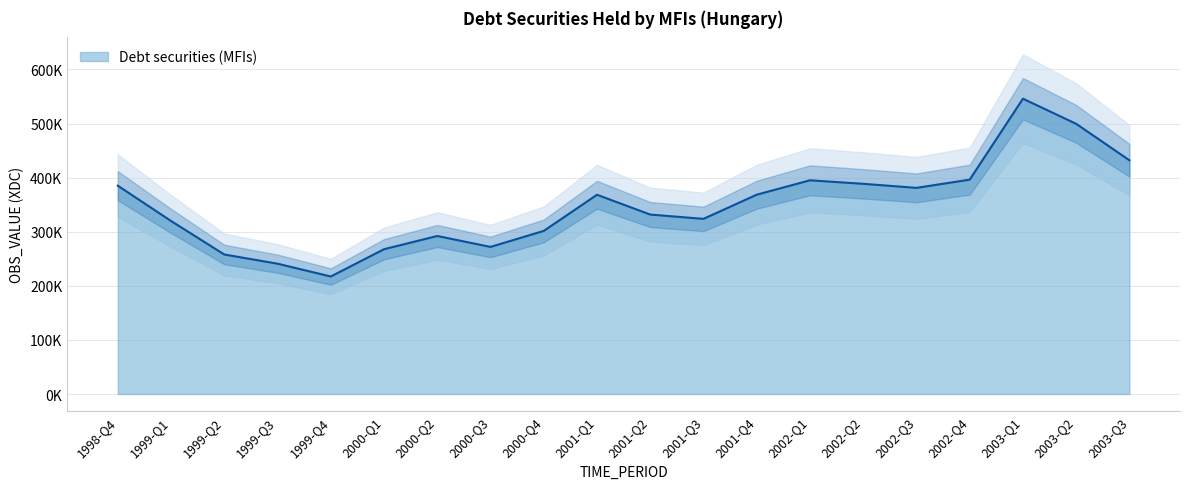

At which category does the data reach its first local peak?

2000-Q2